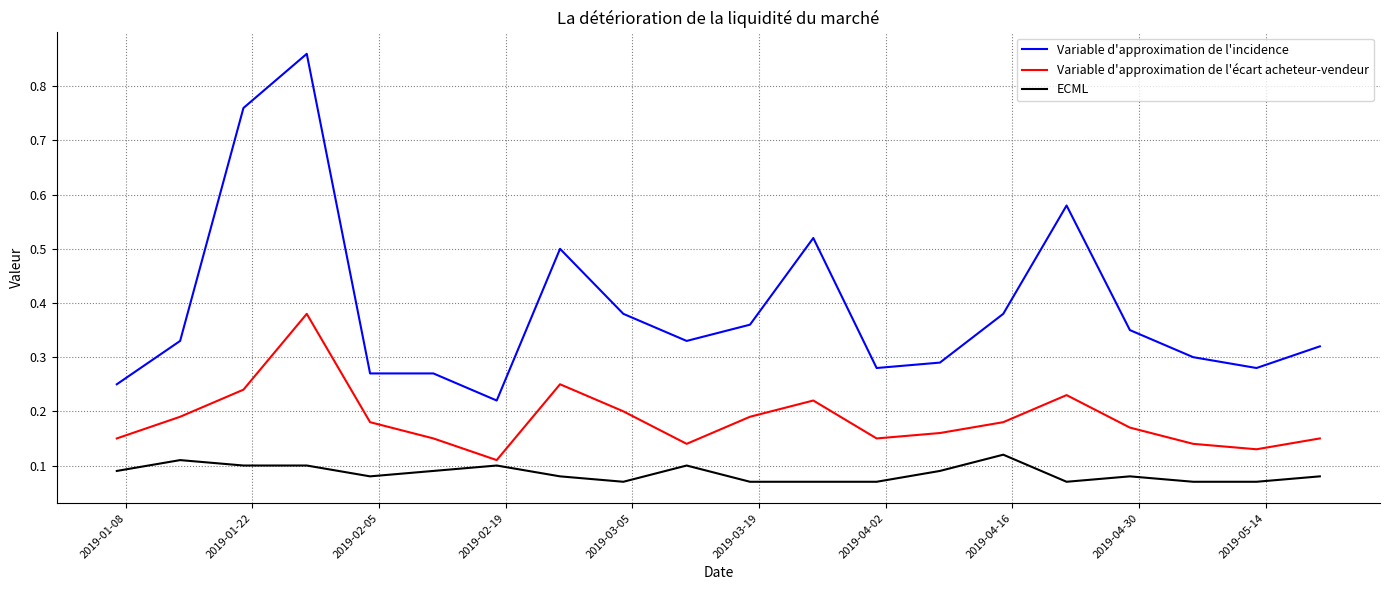

Which series has the largest total across all categories?

Variable d'approximation de l'incidence